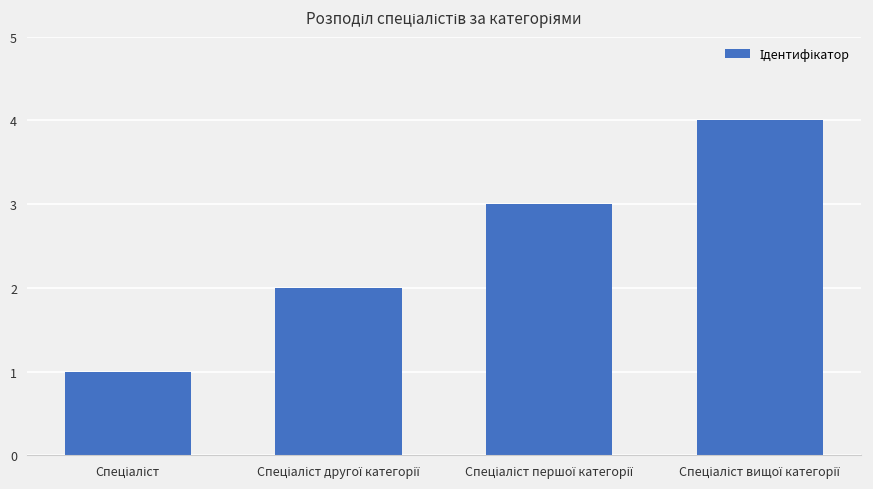

What is the sum of all values?

10